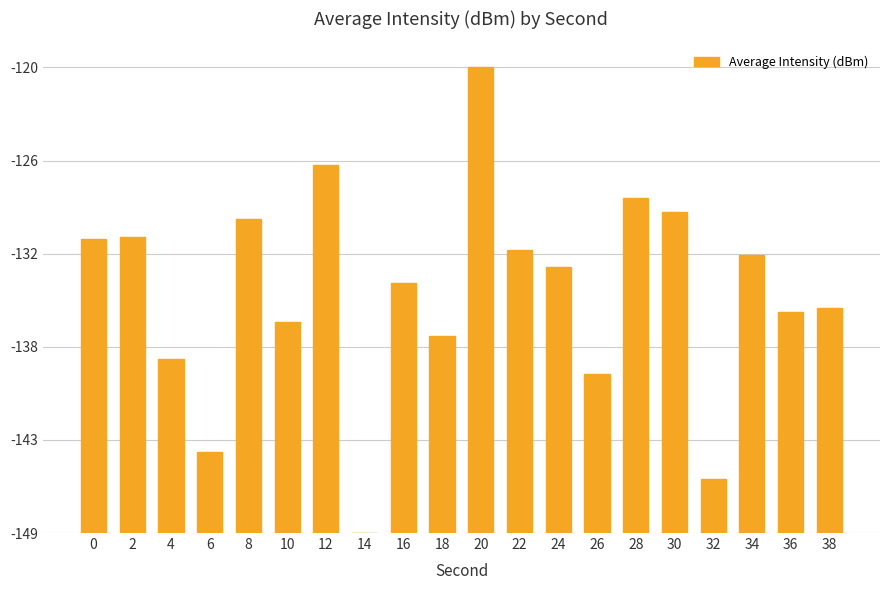

What is the sum of all values?

292.6